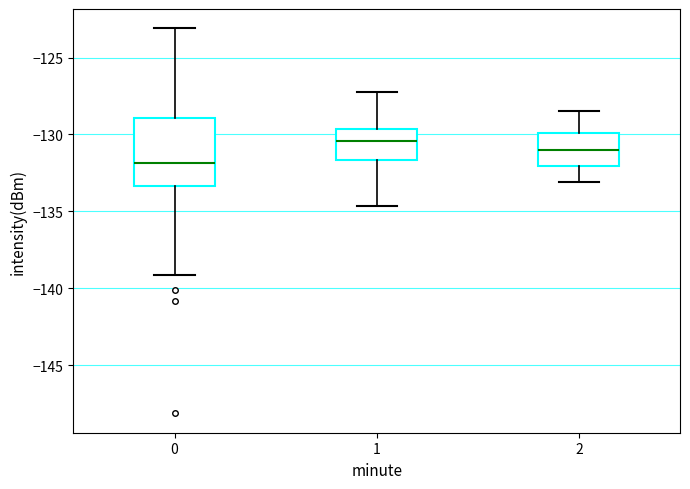

Which box is the tallest, from its lower edge to its upper edge?

0